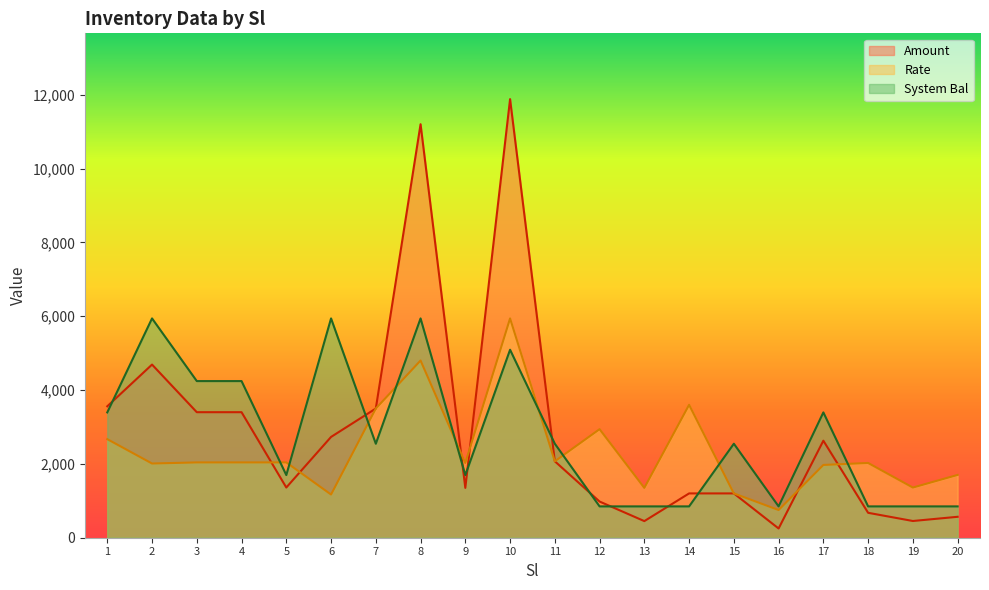

How many interior local peaks does the Amount series have?

4